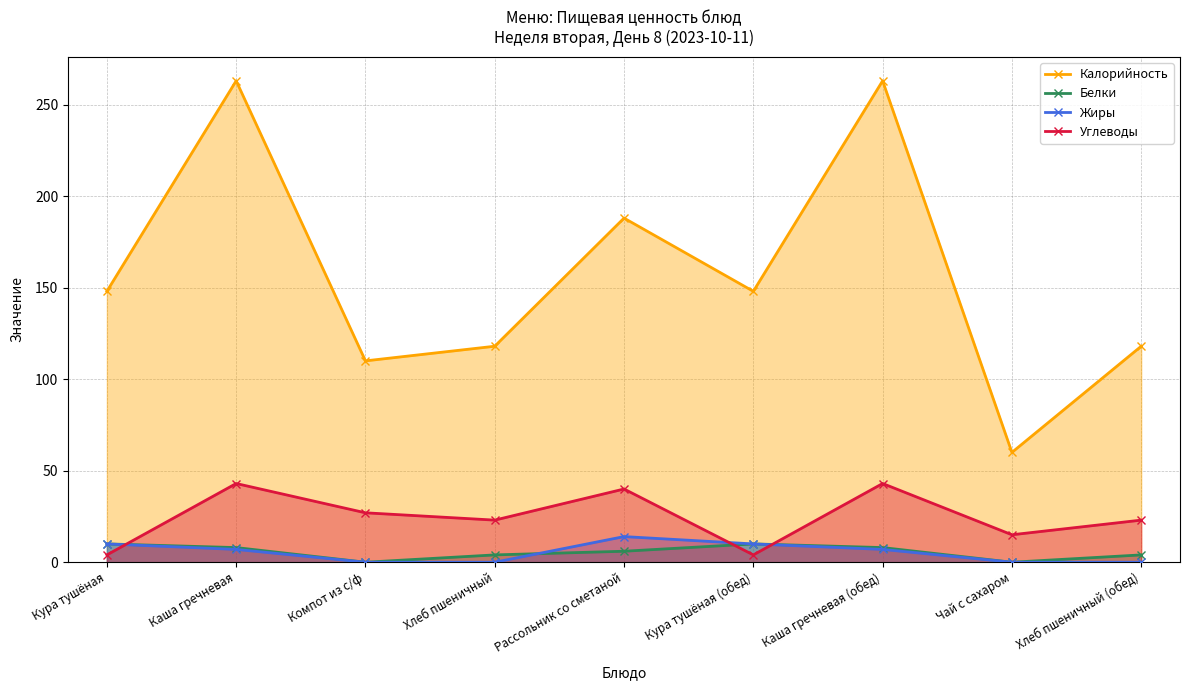

Which label corresponds to the smallest value in the chart?

Компот из с/ф